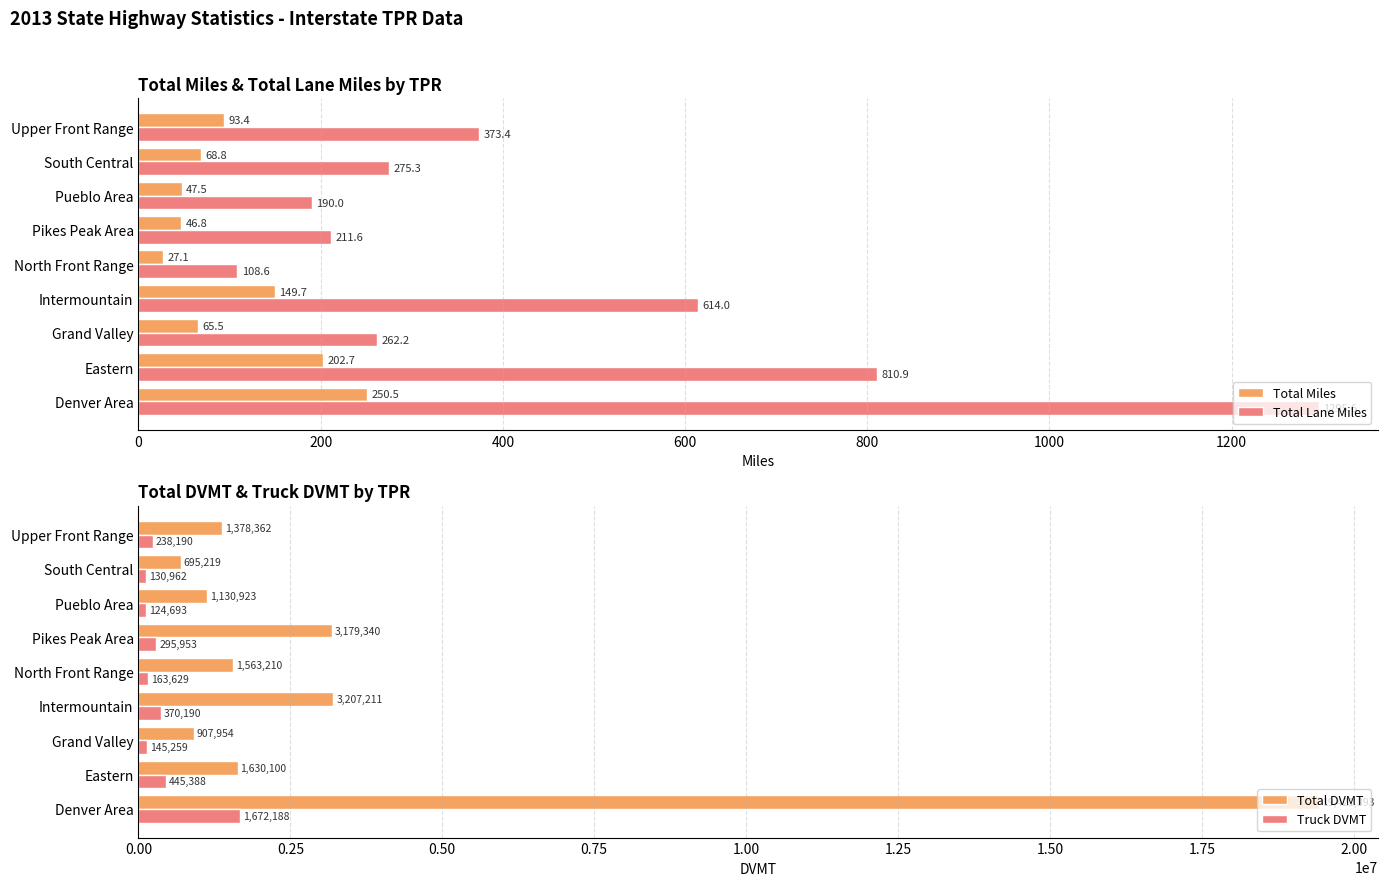

How many series are shown in this chart?

4